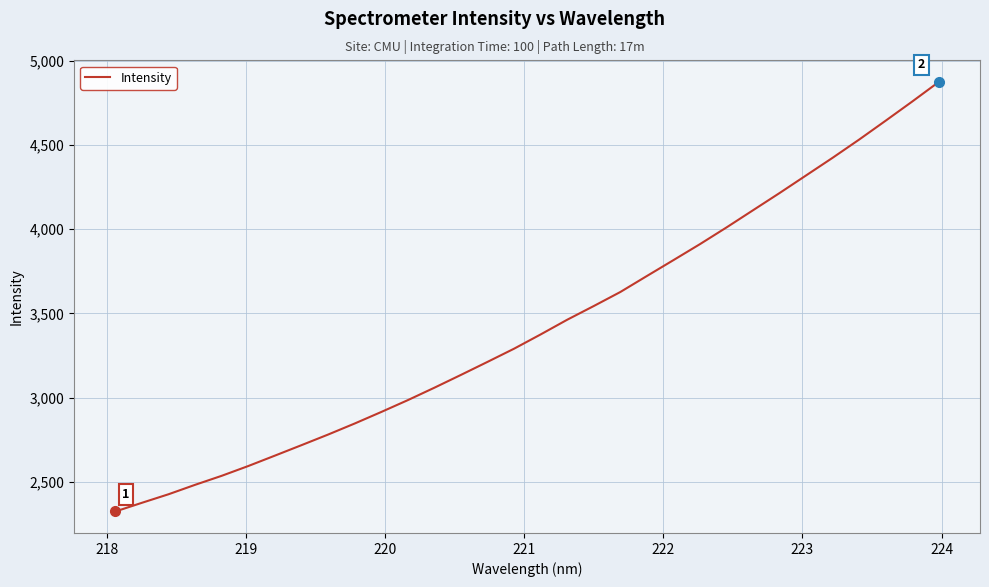

What is the maximum value shown in the chart?

4873.0